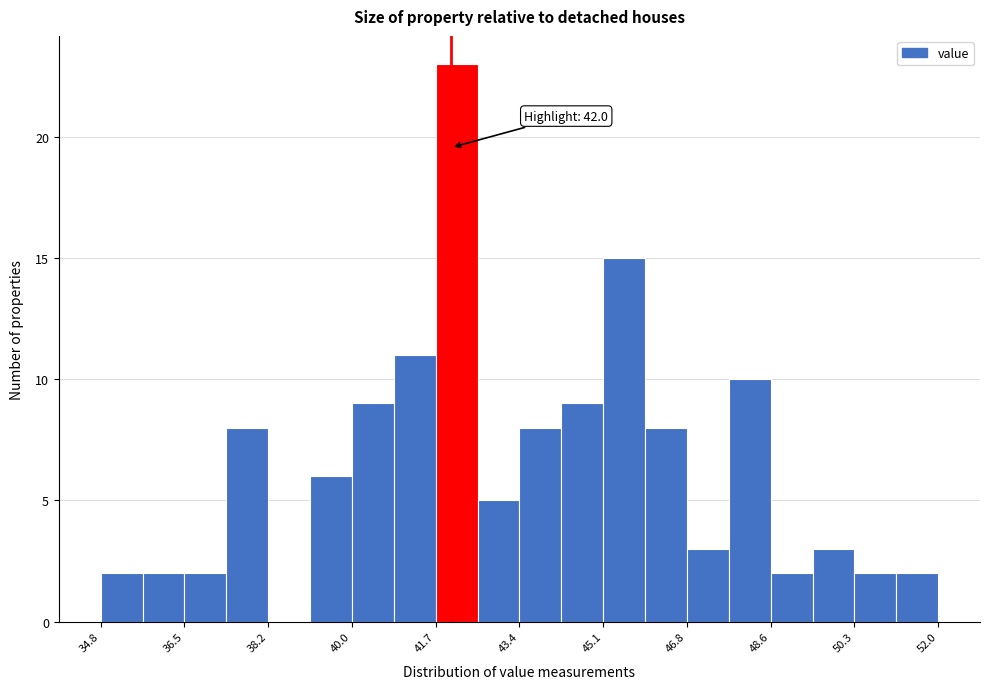

Over which range of the x-axis is the bar tallest?

41.68 to 42.54